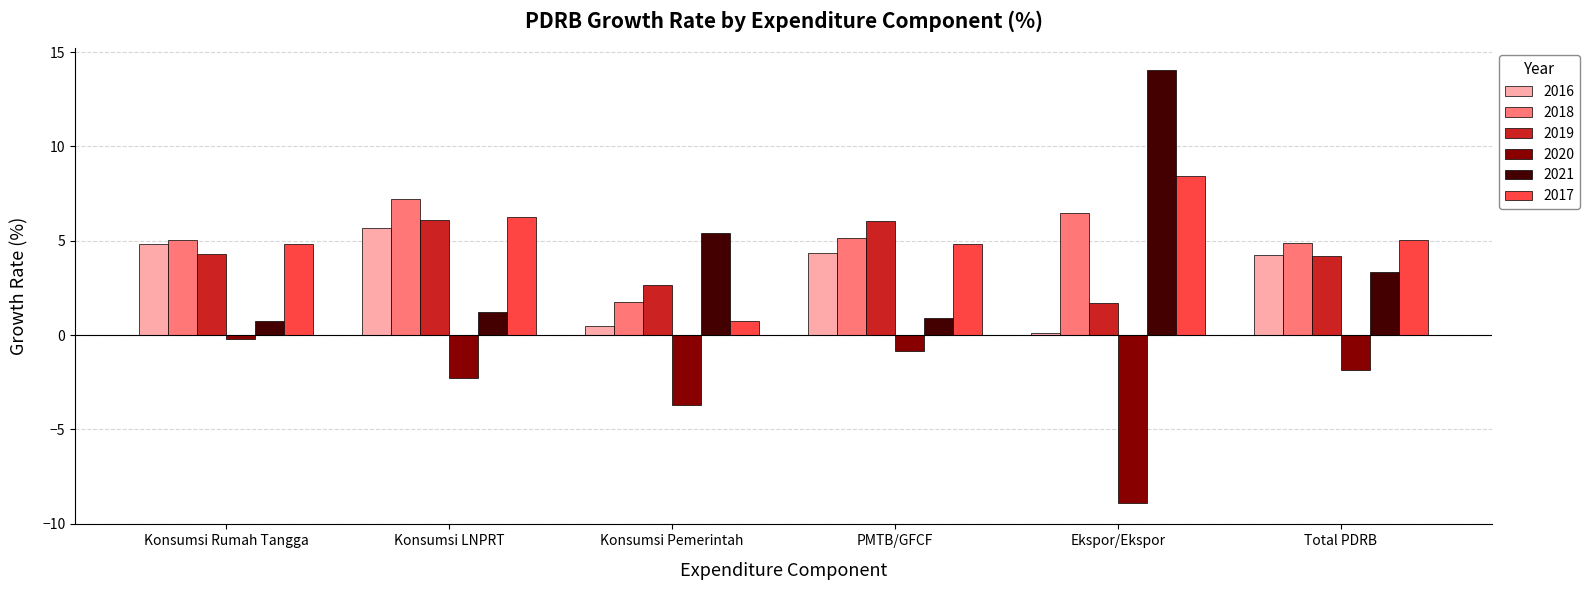

At which category is the sum across all series the highest?

Konsumsi LNPRT